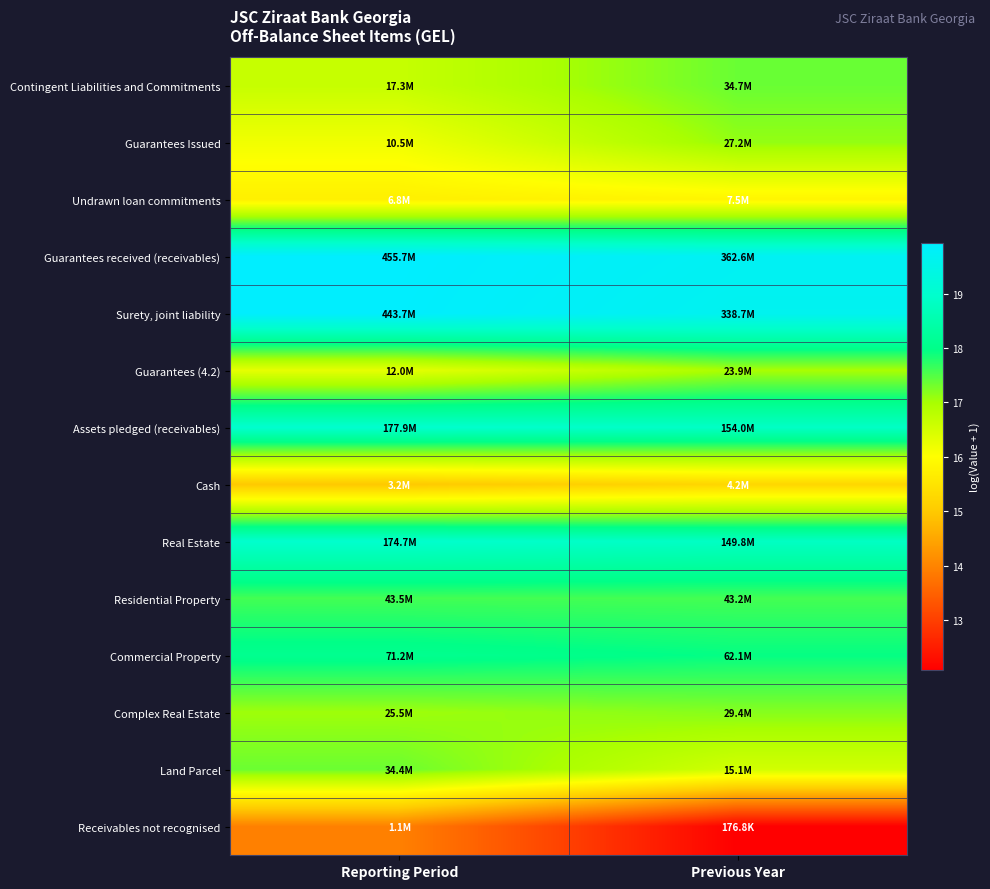

Which label corresponds to the largest value in the chart?

Reporting Period